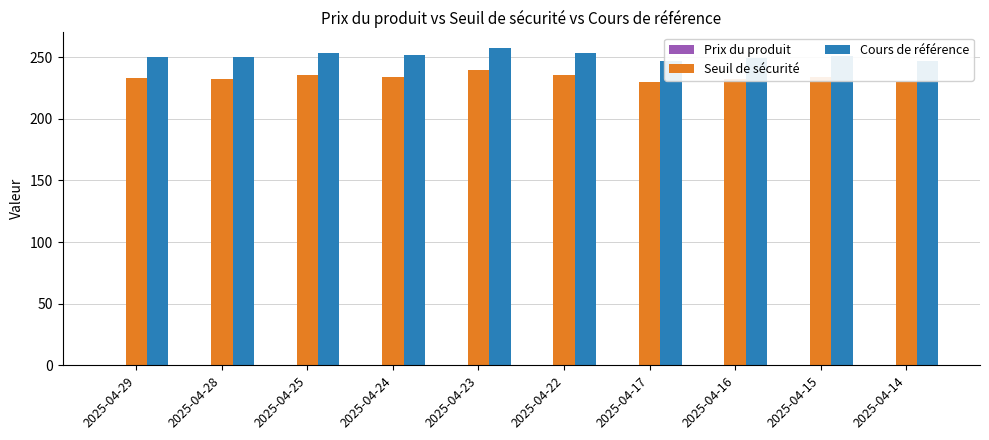

How many bars are there in total?

30